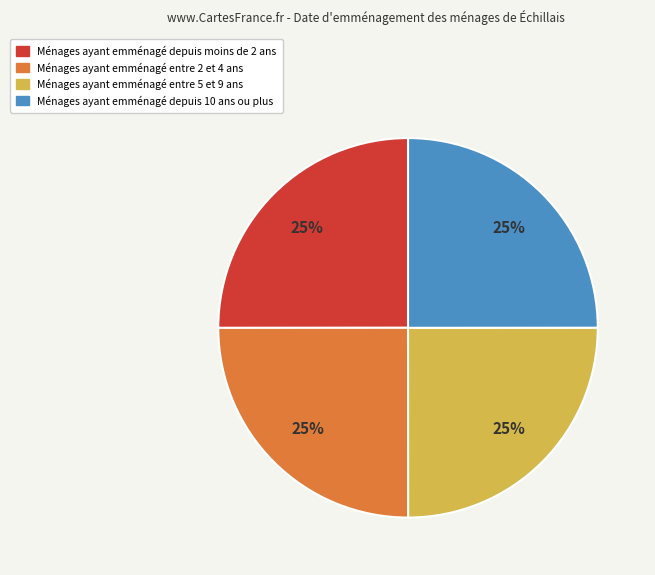

What is the ratio of the value at Ménages ayant emménagé depuis moins de 2 ans to the value at Ménages ayant emménagé entre 2 et 4 ans?

1.0